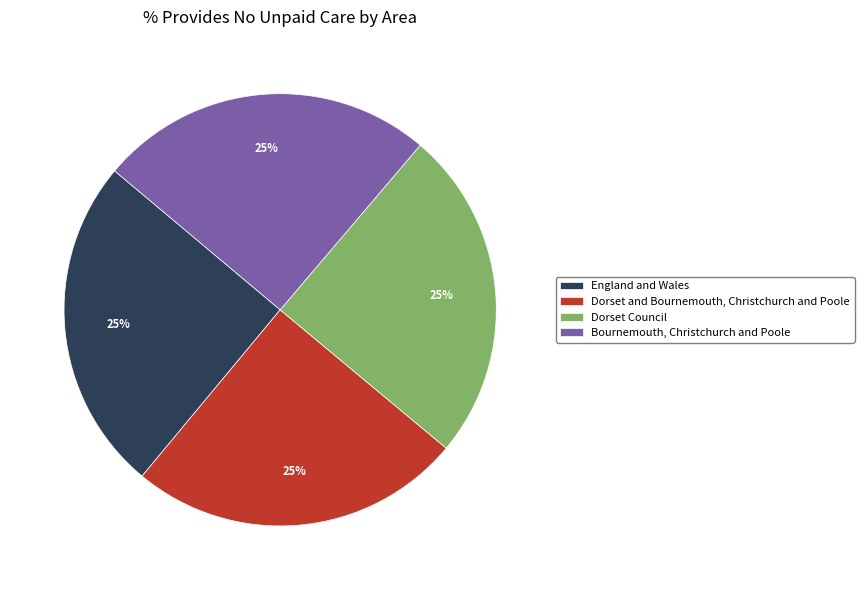

How many segments does this pie chart have?

4